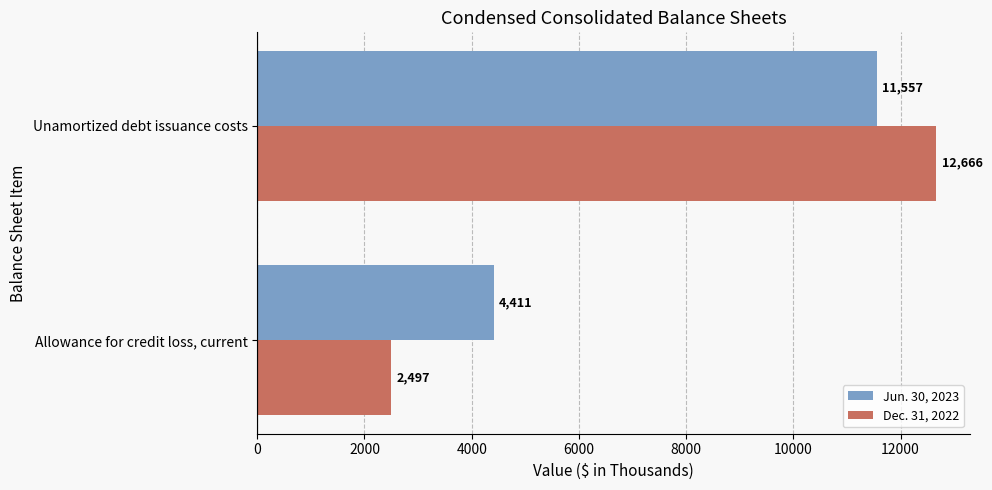

Rank the categories by Dec. 31, 2022 value from lowest to highest.

Allowance for credit loss, current, Unamortized debt issuance costs